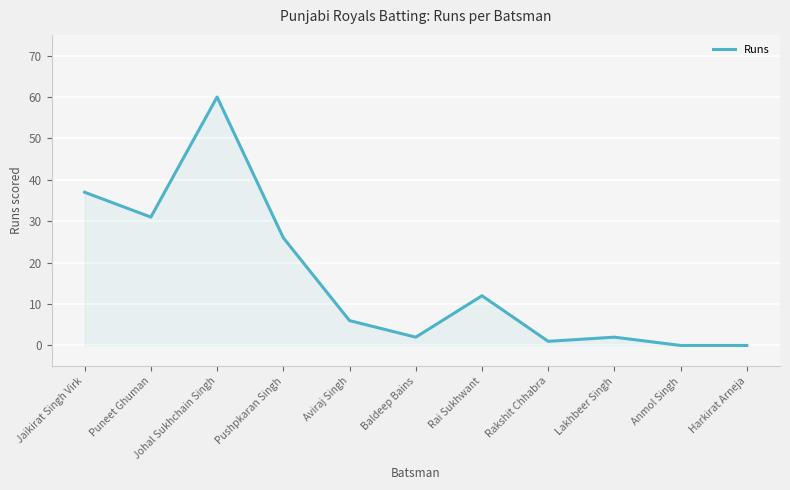

How many interior local peaks (higher than both neighbors) does the data have?

3